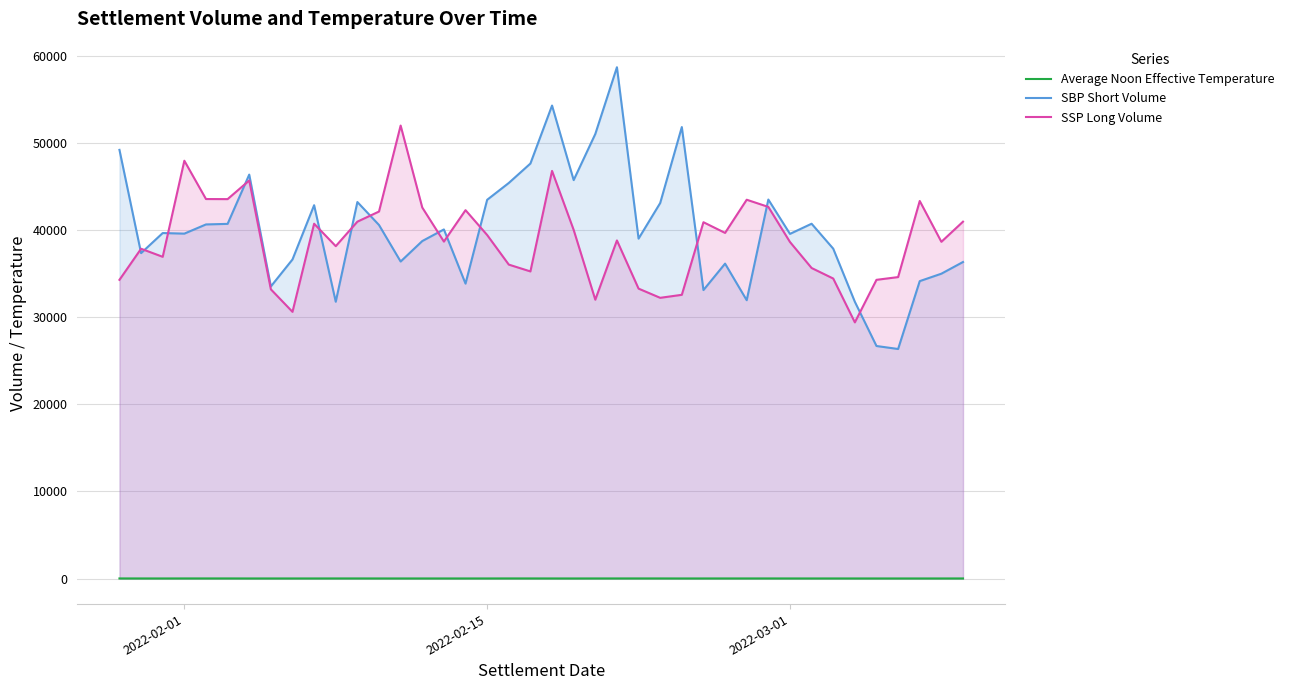

What is the total value across all series at 2022-02-01?

87647.6